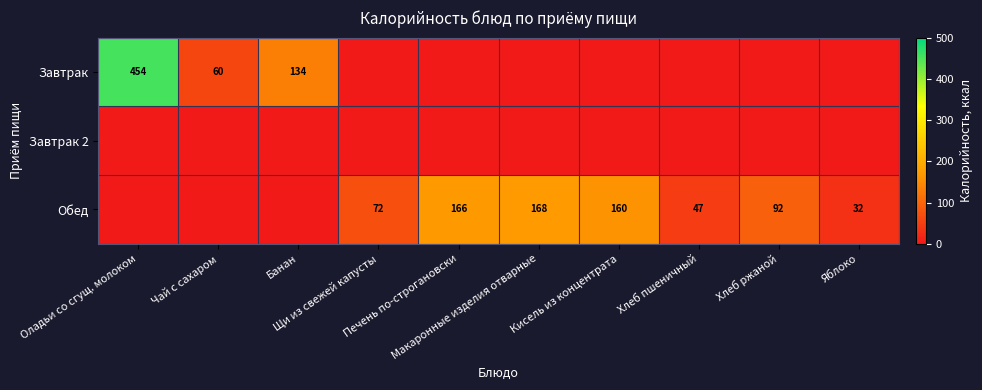

The value of Завтрак at Печень по-строгановски is 0.0. True or false?

True